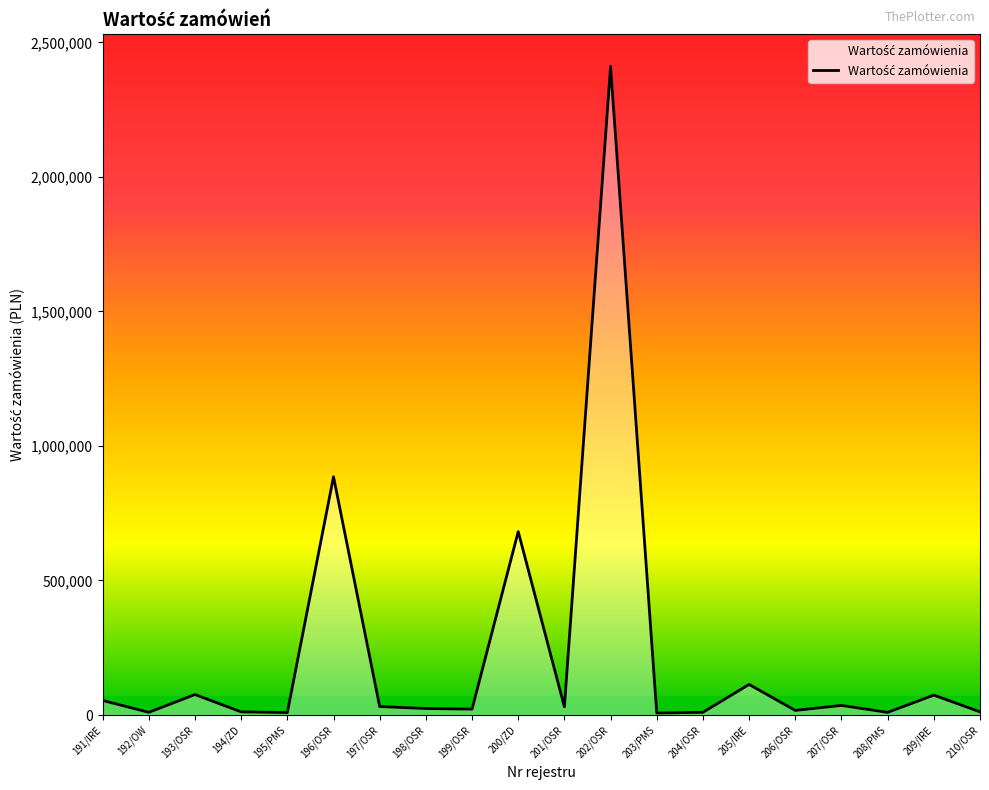

What position from the right is 198/OSR?

13